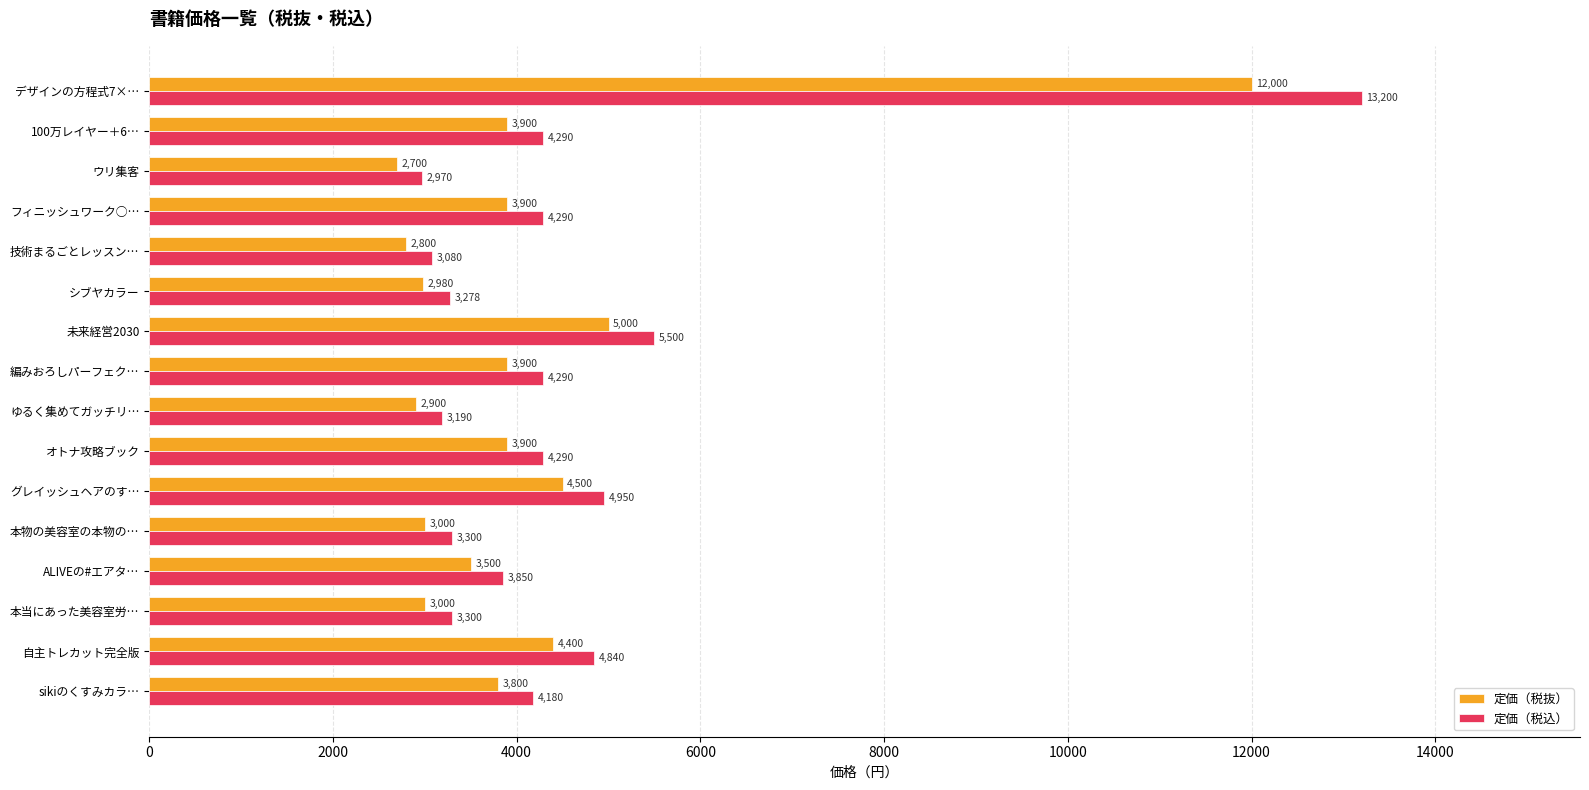

Which category has the lowest value in the 定価（税込） series?

ウリ集客